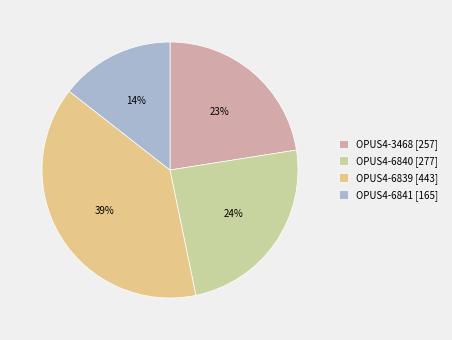

Count the number of slices in the pie.

4